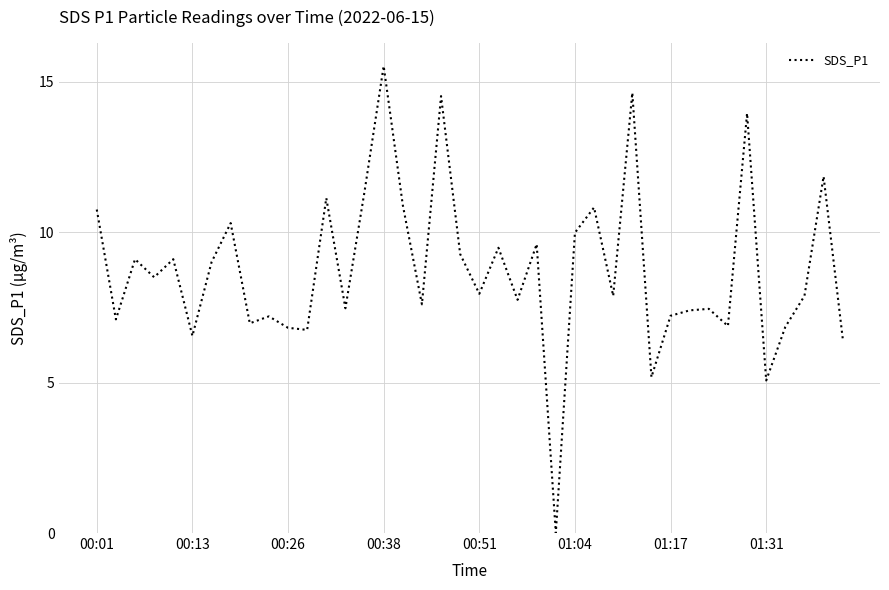

What is the difference between the maximum and minimum values?

15.5